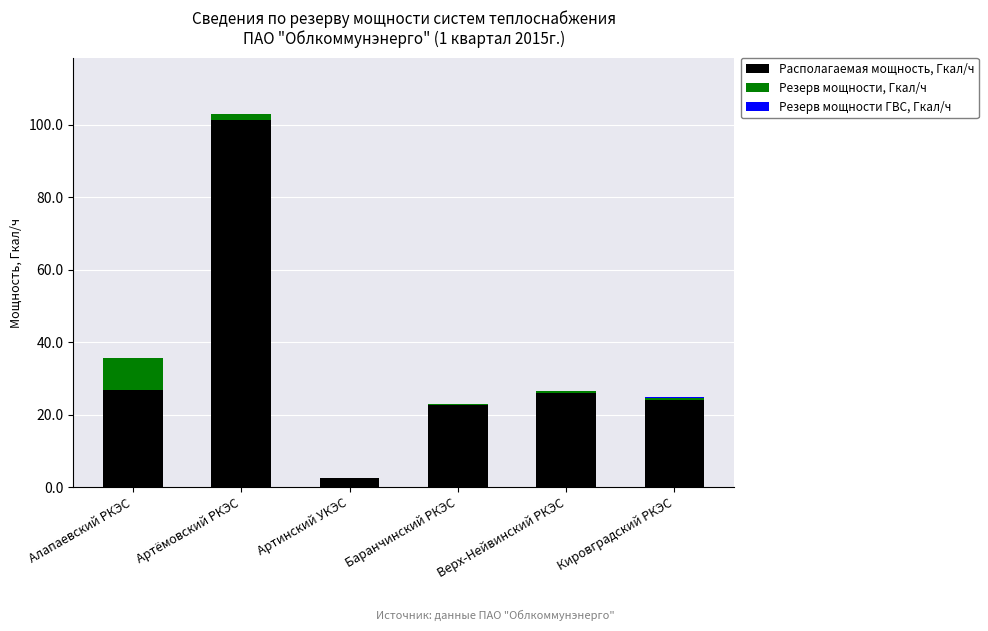

Is it true that Располагаемая мощность, Гкал/ч equals 12.4 at Баранчинский РКЭС?

False